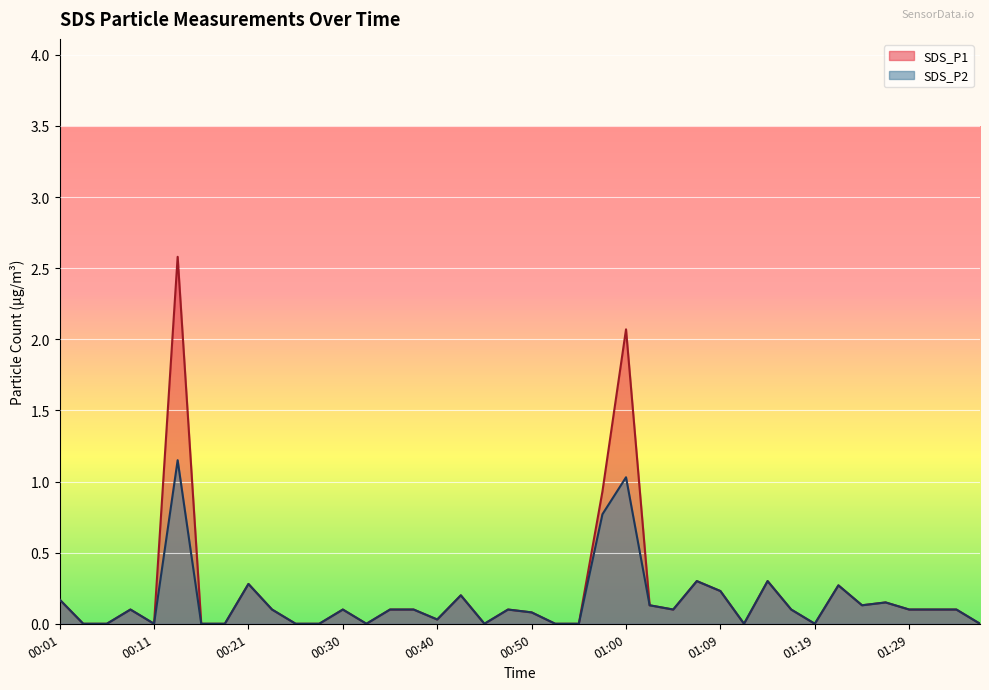

At which category does SDS_P1 reach its first local peak?

00:09